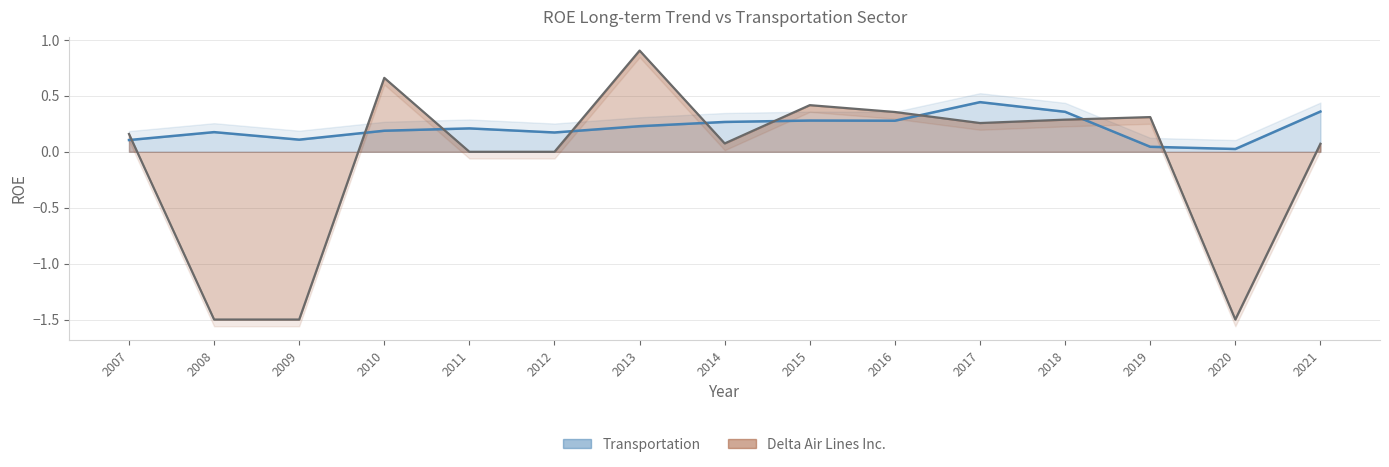

Rank the categories by value from highest to lowest.

2017, 2021, 2018, 2015, 2016, 2014, 2013, 2011, 2010, 2008, 2012, 2009, 2007, 2019, 2020